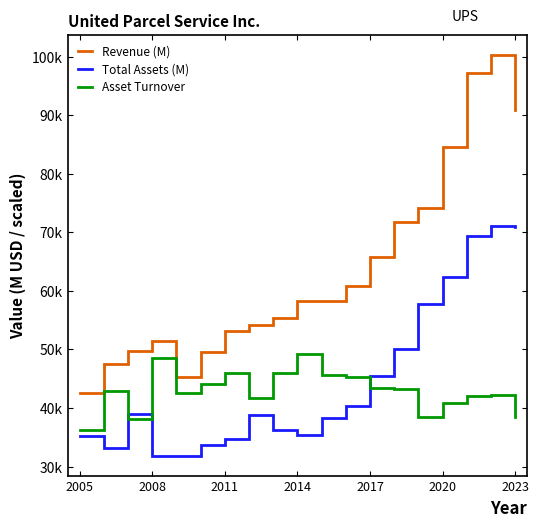

What is the greatest value displayed?

100338